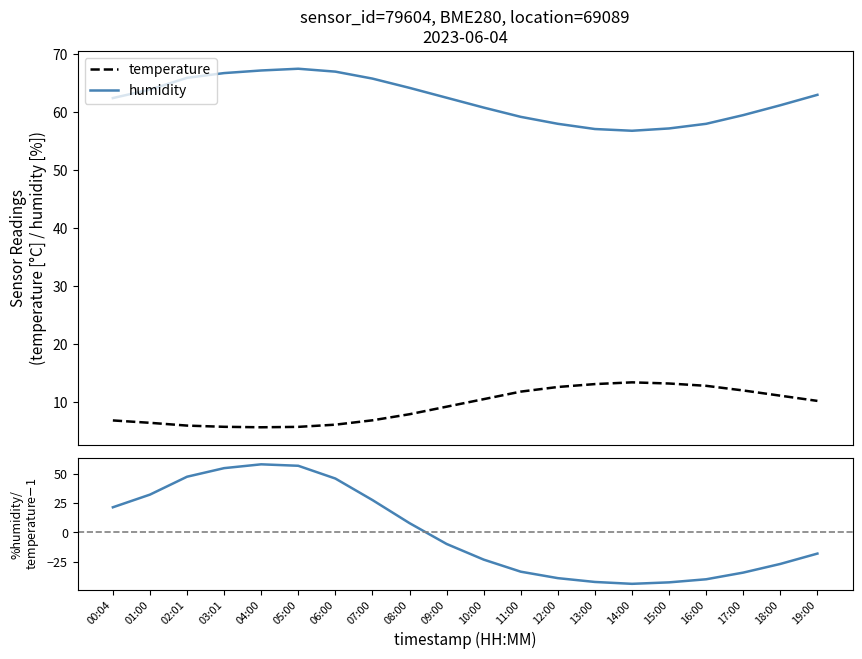

At which label is temperature closest to 9?

09:00